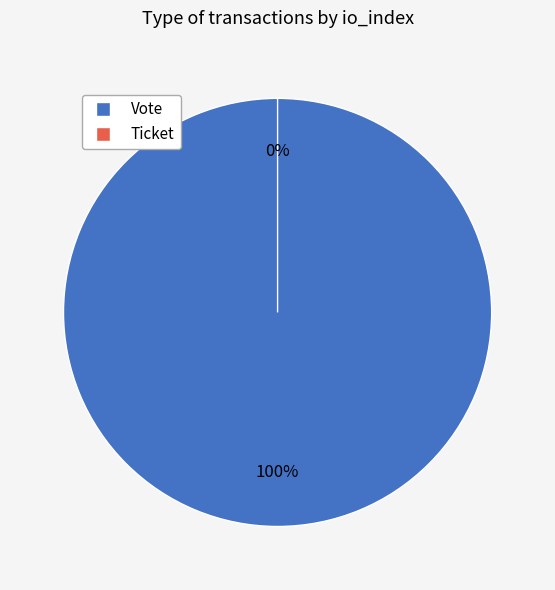

To the nearest percent, what is the difference between the largest and smallest slice percentages?

100%